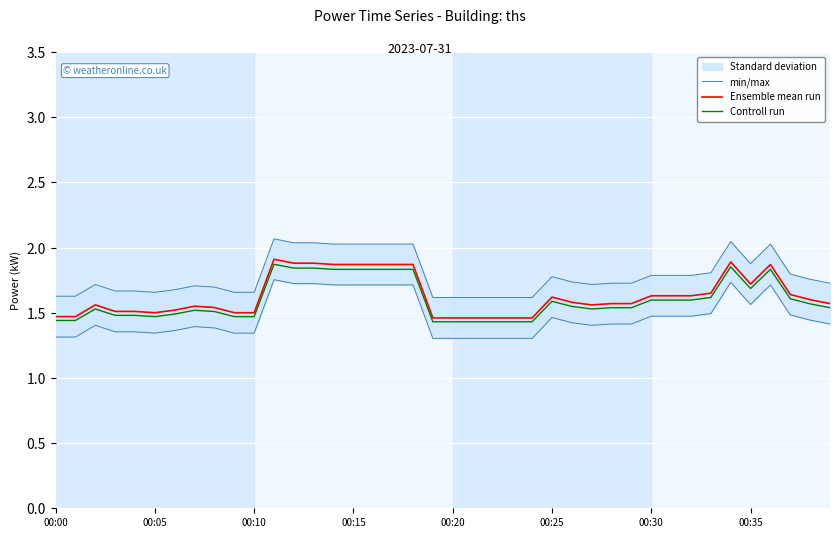

True or false: Ensemble mean run and Controll run cross at least once.

False